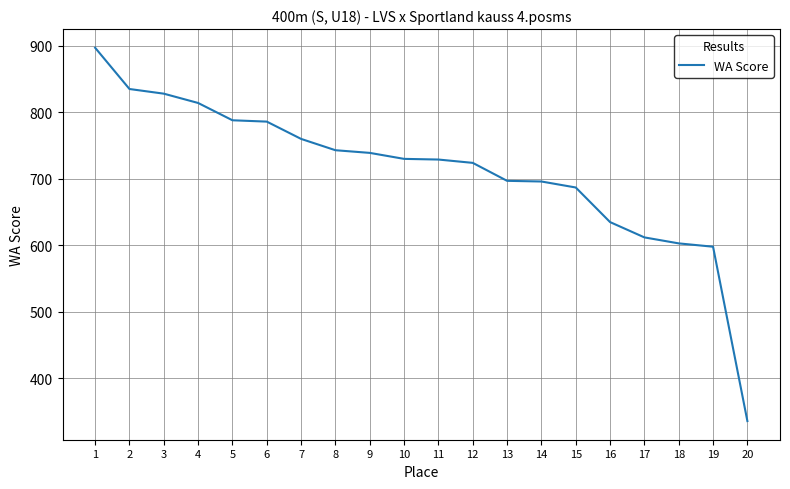

What is the difference between the values at 4 and 11?

85